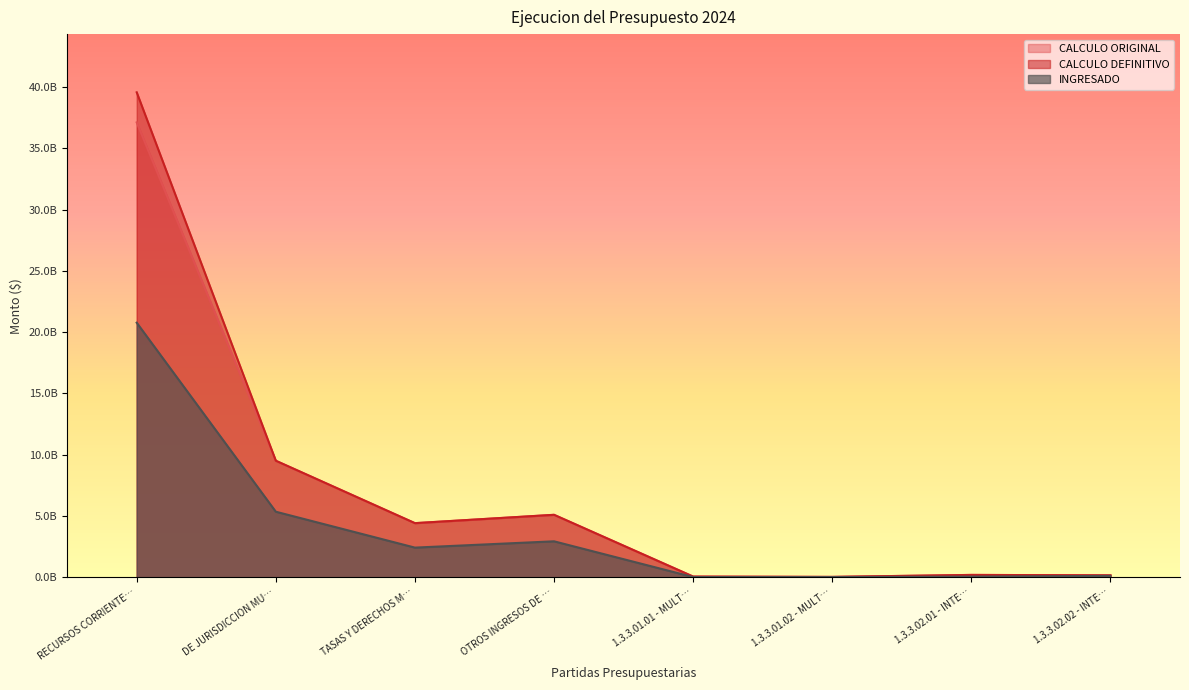

In INGRESADO, how many points are higher than both neighbors (excluding endpoints)?

1